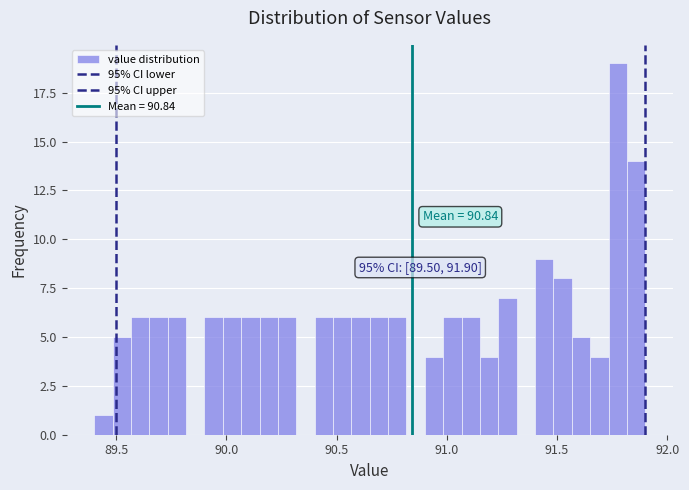

Read against the x-axis, roughly where is the centre of the tallest bar?

91.80